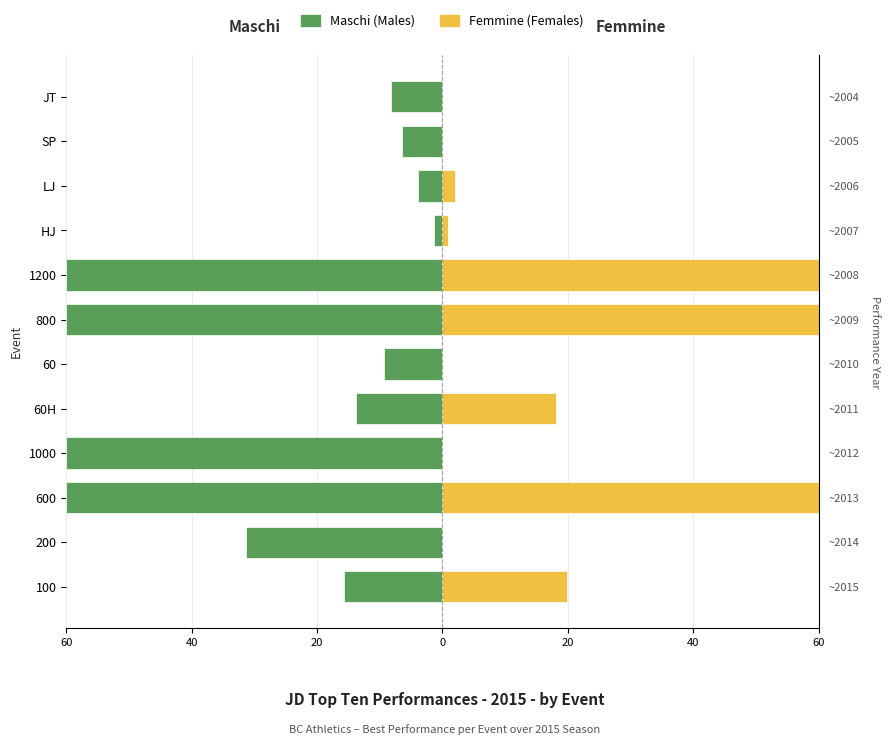

Are the bars grouped side by side (vs. stacked)?

Yes